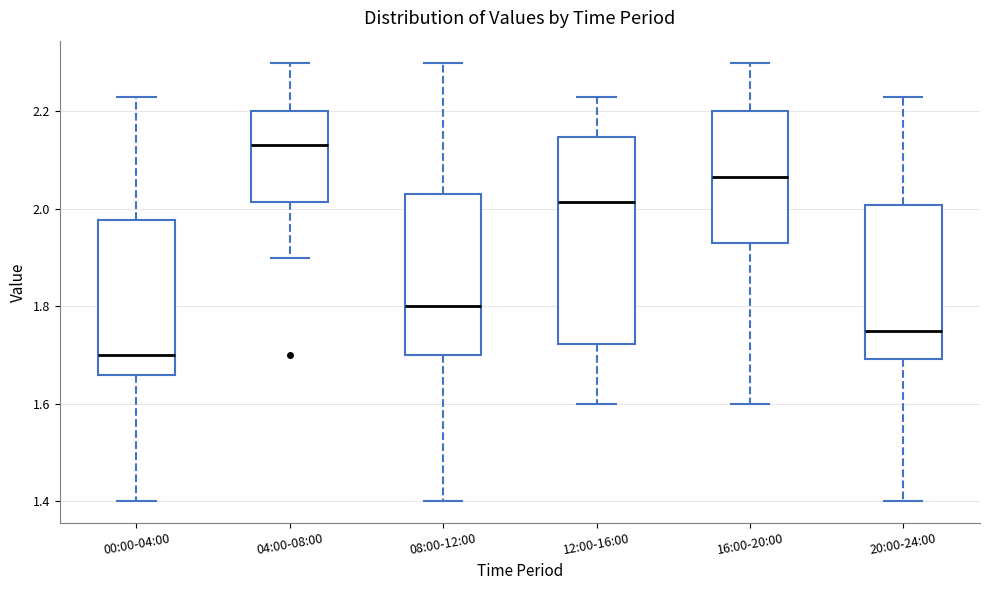

Reading left to right, transcribe this box plot: for each box, give where its median line is, the range the box spans, and where its two whiskers end, as read against the y-axis. The values are not printed on the chart, so give them approximately, as read against the axis.

00:00-04:00: median 1.70, box 1.66 to 1.98, whiskers 1.40 to 2.24
04:00-08:00: median 2.14, box 2.02 to 2.20, whiskers 1.90 to 2.30
08:00-12:00: median 1.80, box 1.70 to 2.04, whiskers 1.40 to 2.30
12:00-16:00: median 2.02, box 1.72 to 2.14, whiskers 1.60 to 2.24
16:00-20:00: median 2.06, box 1.94 to 2.20, whiskers 1.60 to 2.30
20:00-24:00: median 1.76, box 1.70 to 2.00, whiskers 1.40 to 2.24